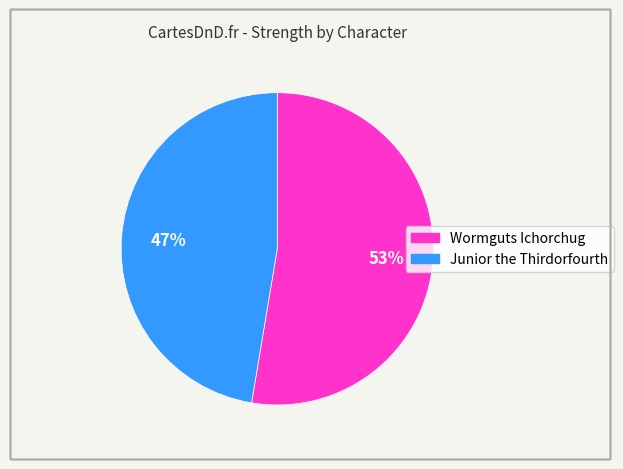

Rank the categories by value from highest to lowest.

Wormguts Ichorchug, Junior the Thirdorfourth